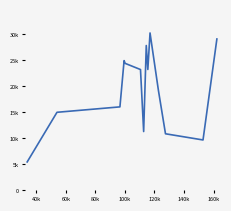

What is the value of the 5th point from the left?

24387